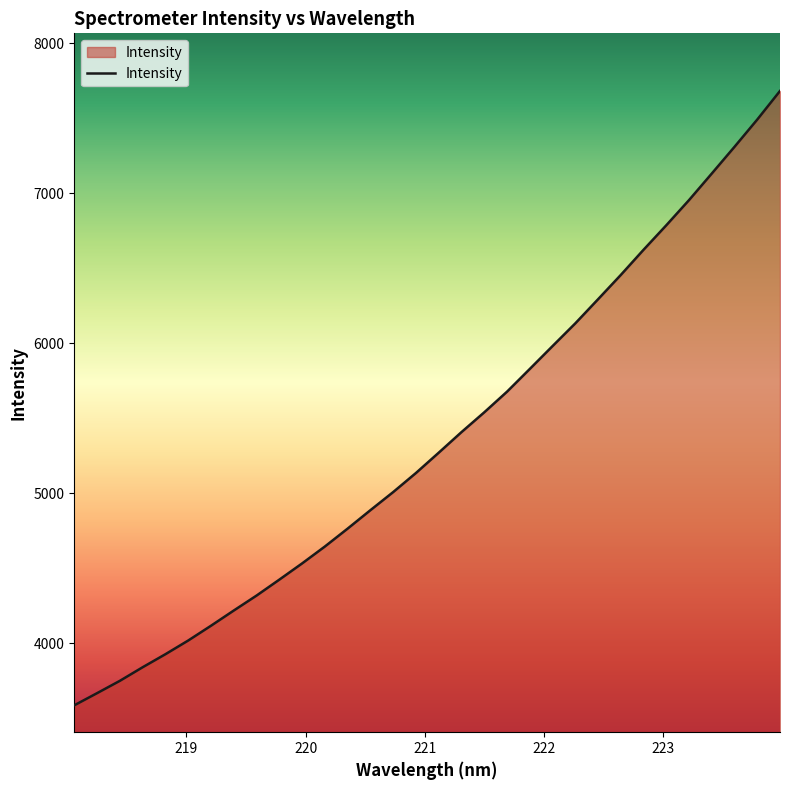

What is the minimum value shown in the chart?

3585.8